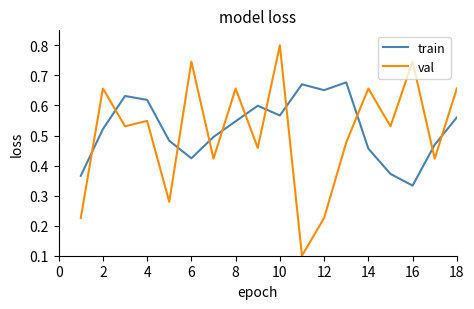

Which series has the widest spread of values?

val